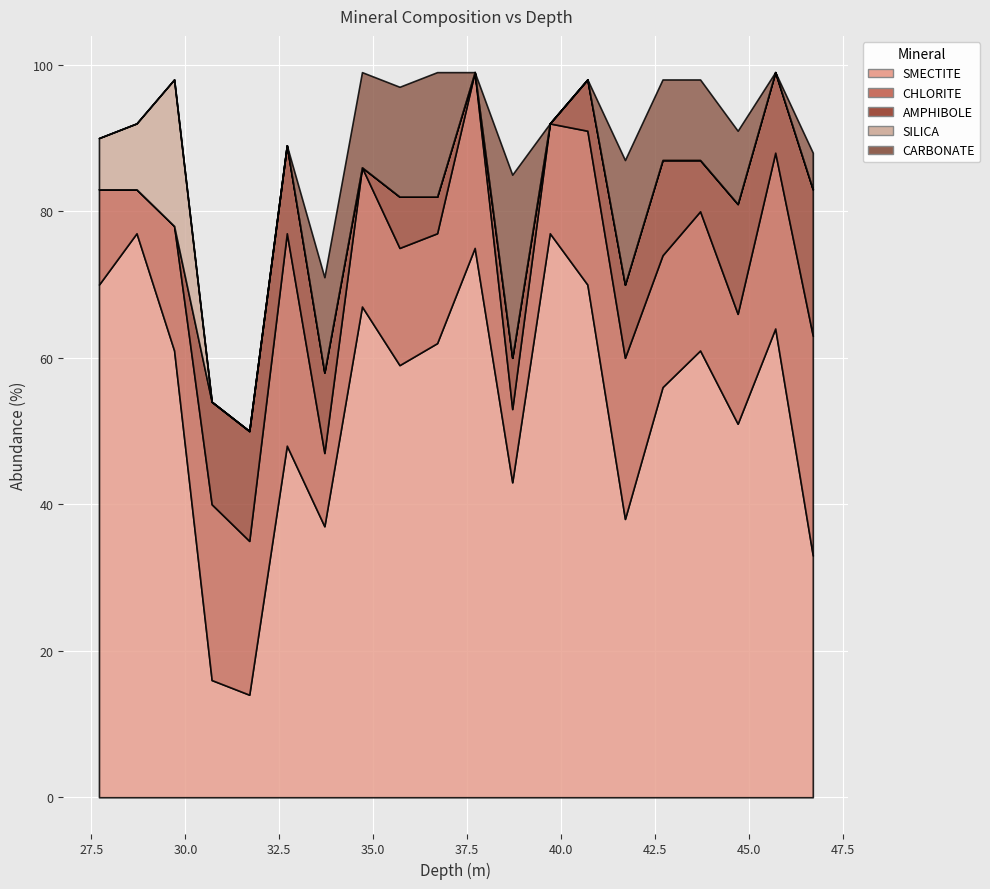

What value does the CHLORITE series have at 42.7, to the nearest 5?

20